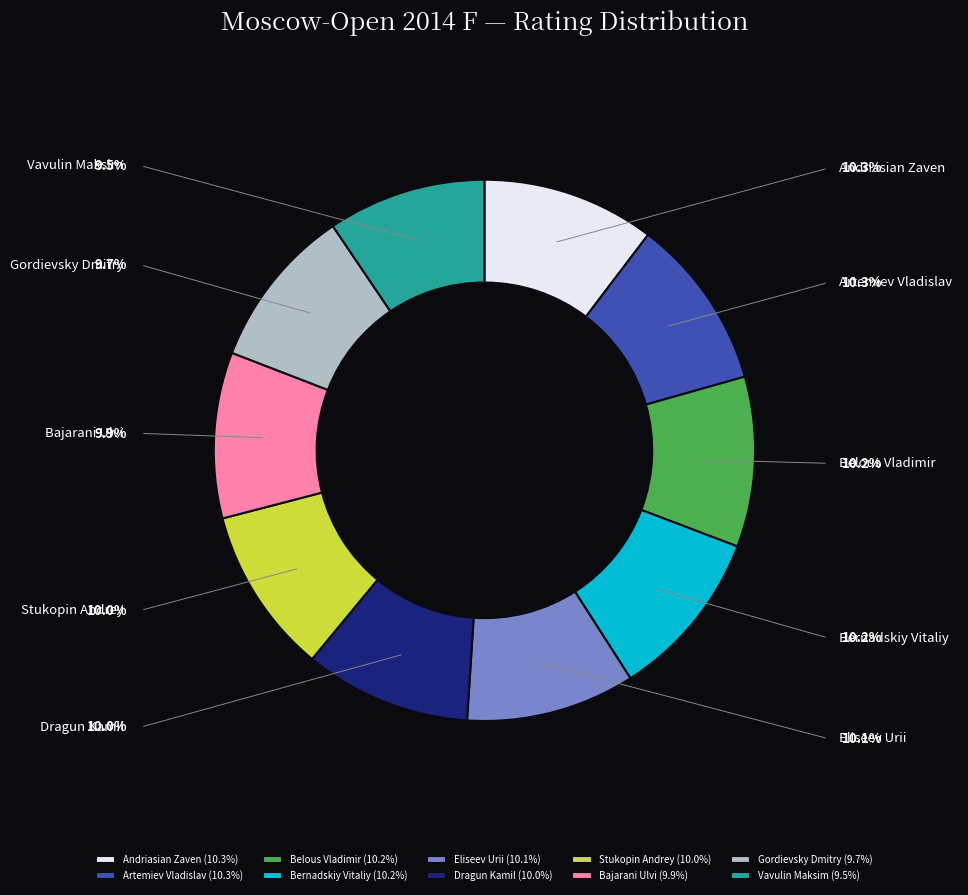

Is the sum of Bernadskiy Vitaliy and Artemiev Vladislav greater than half?

No